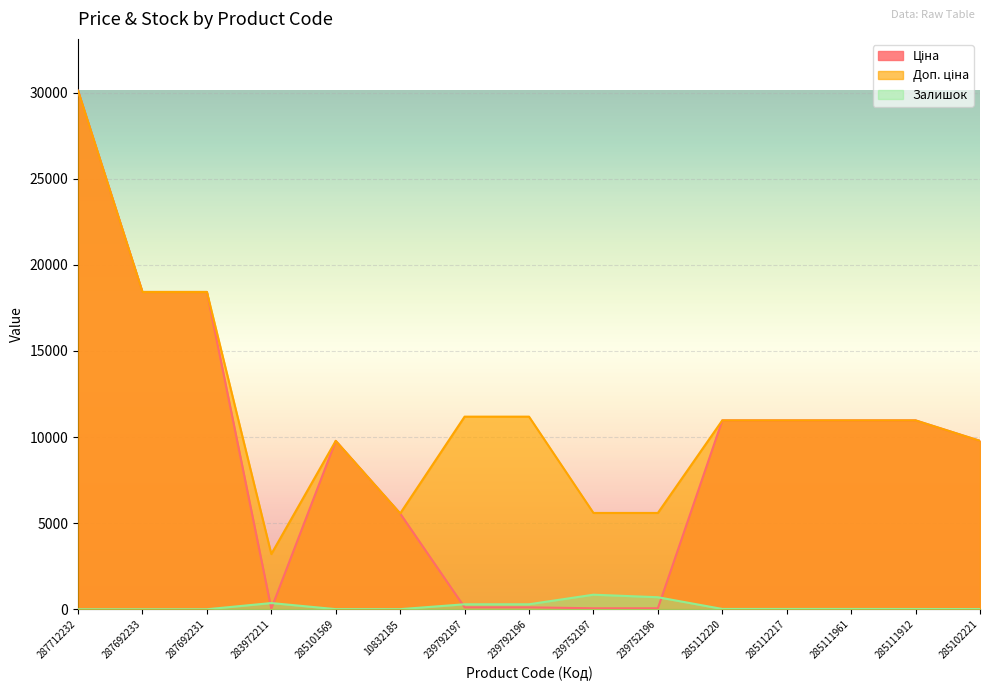

Is the value of Доп. ціна at 287712232 greater than the value of Ціна at 239792196?

Yes